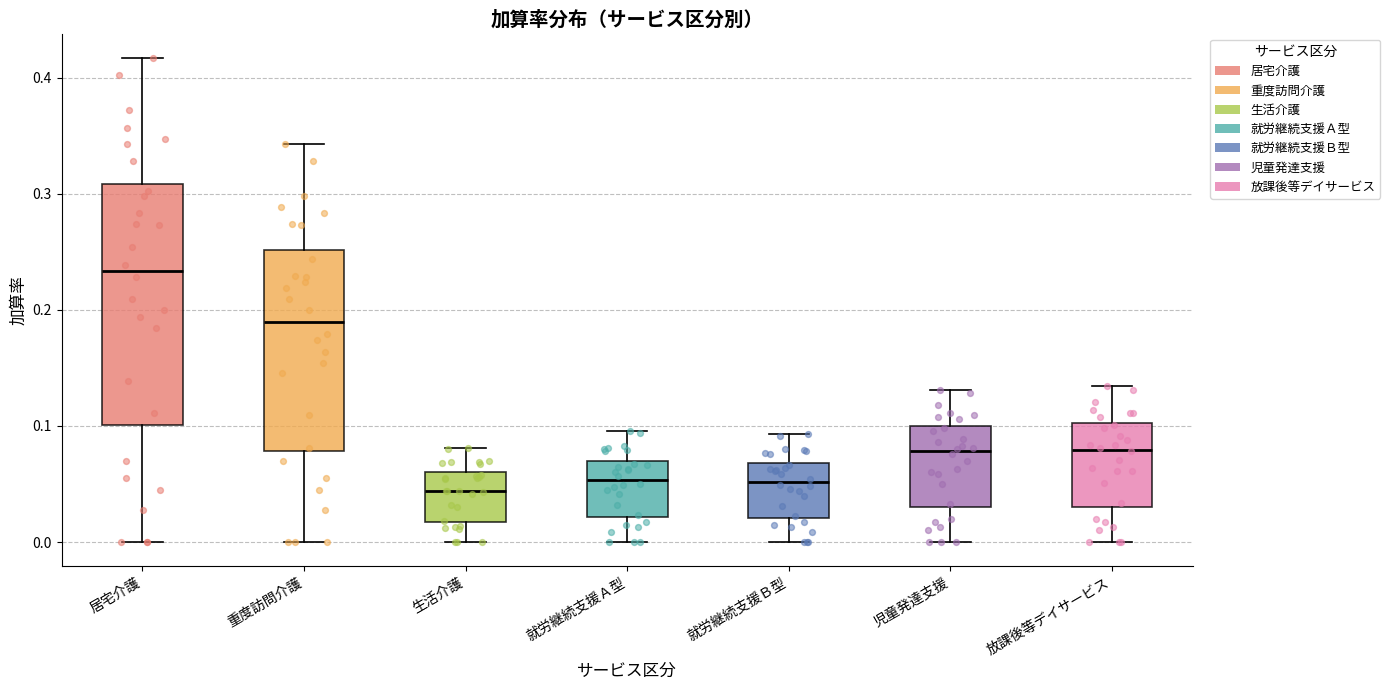

Where is the lower edge of the box for 重度訪問介護 on the y-axis? The values are not printed on the chart, so give them approximately, as read against the axis.

0.08